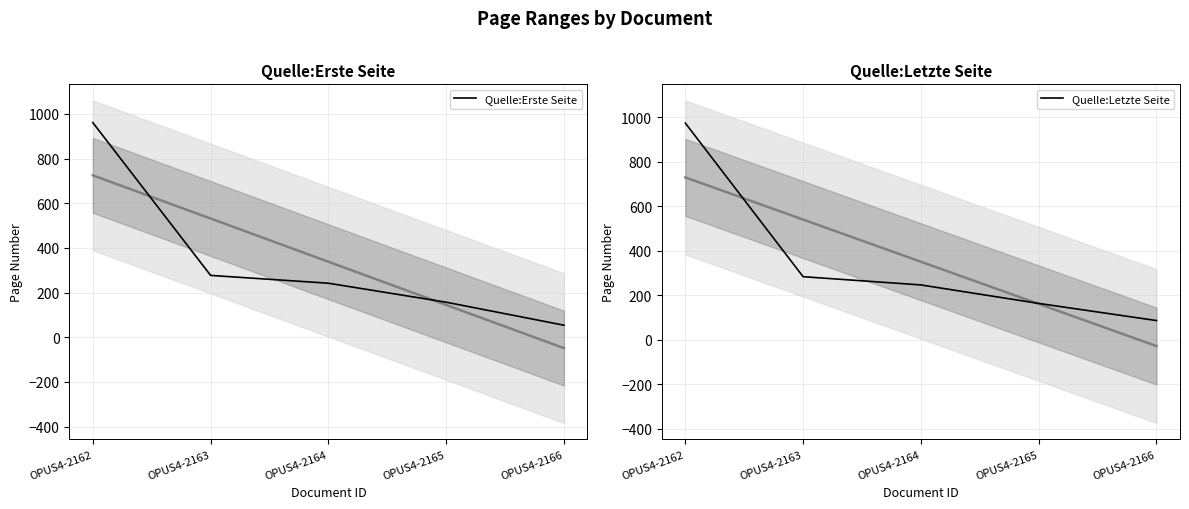

Which has a higher value, OPUS4-2162 or OPUS4-2166?

OPUS4-2162